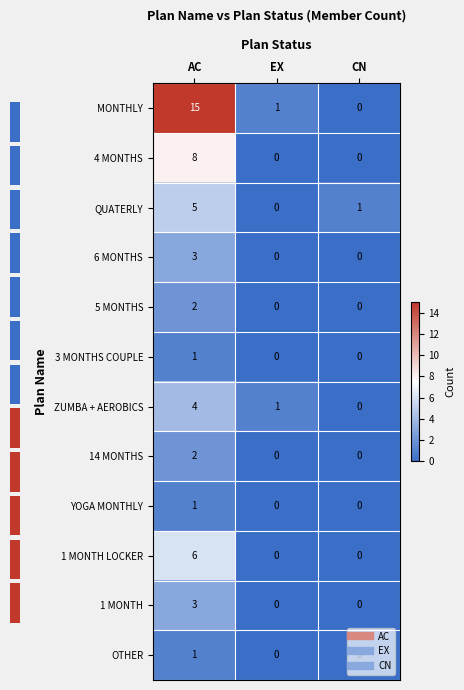

The YOGA MONTHLY series shows -1 at CN. True or false?

False